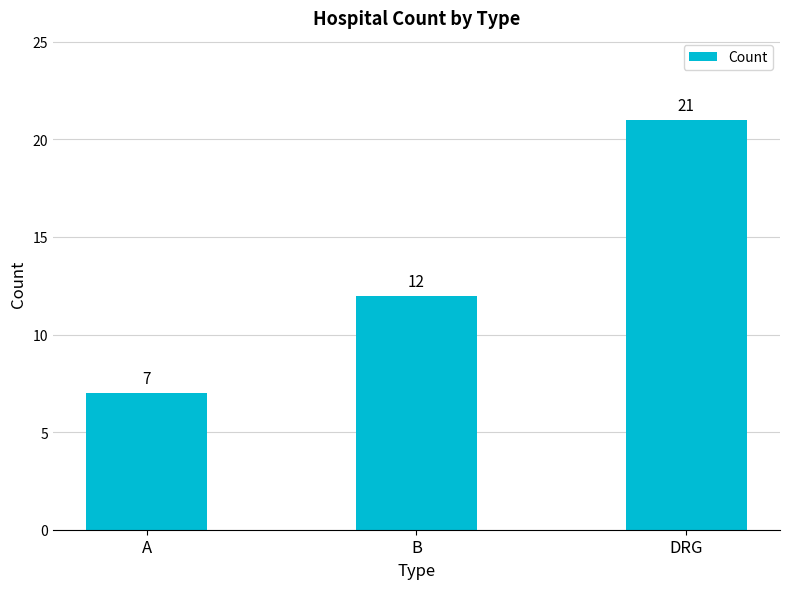

What is the minimum value shown in the chart?

7